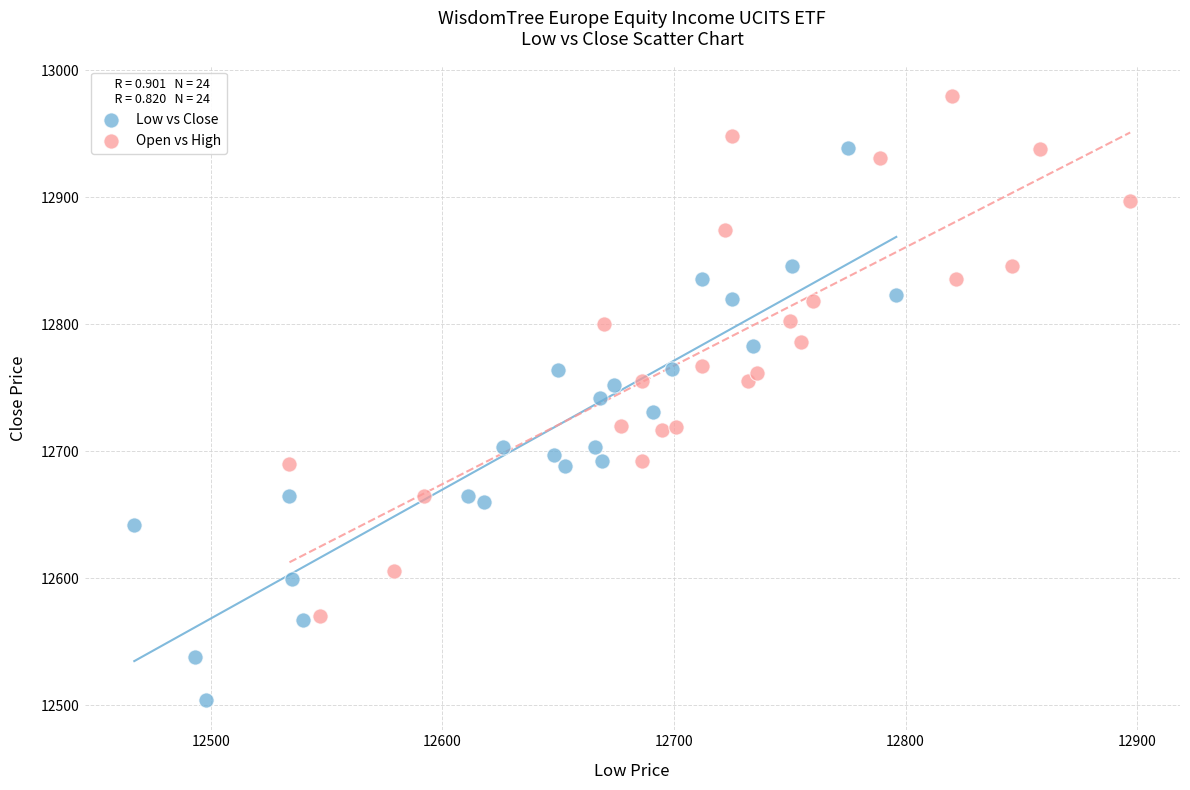

Which series contains the highest Y value?

Open vs High